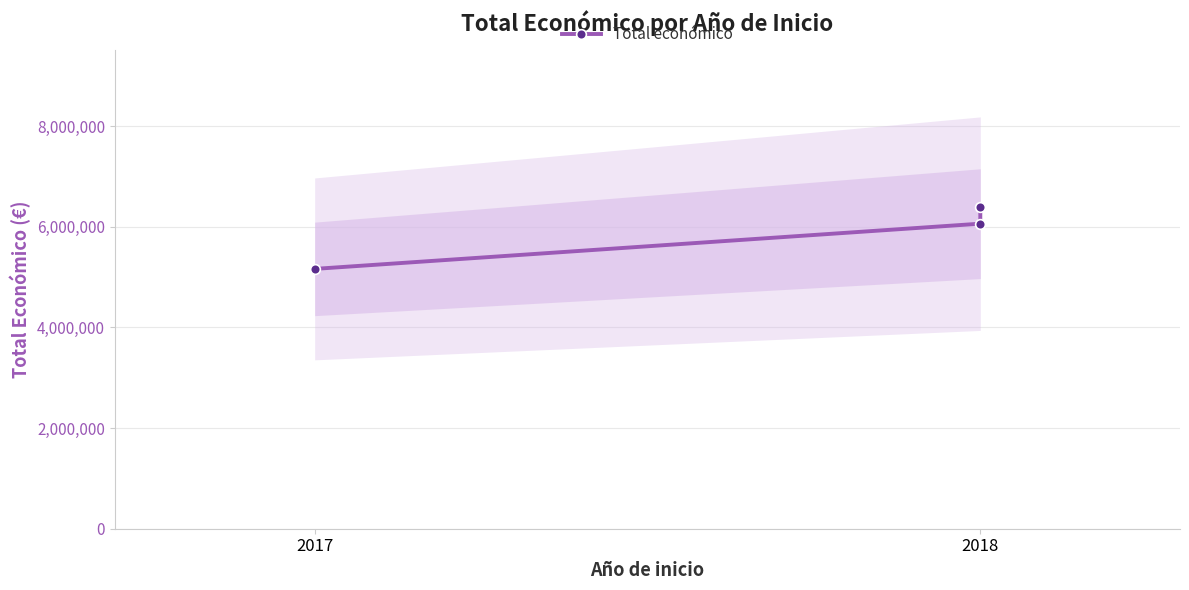

What is the smallest value displayed?

5163335